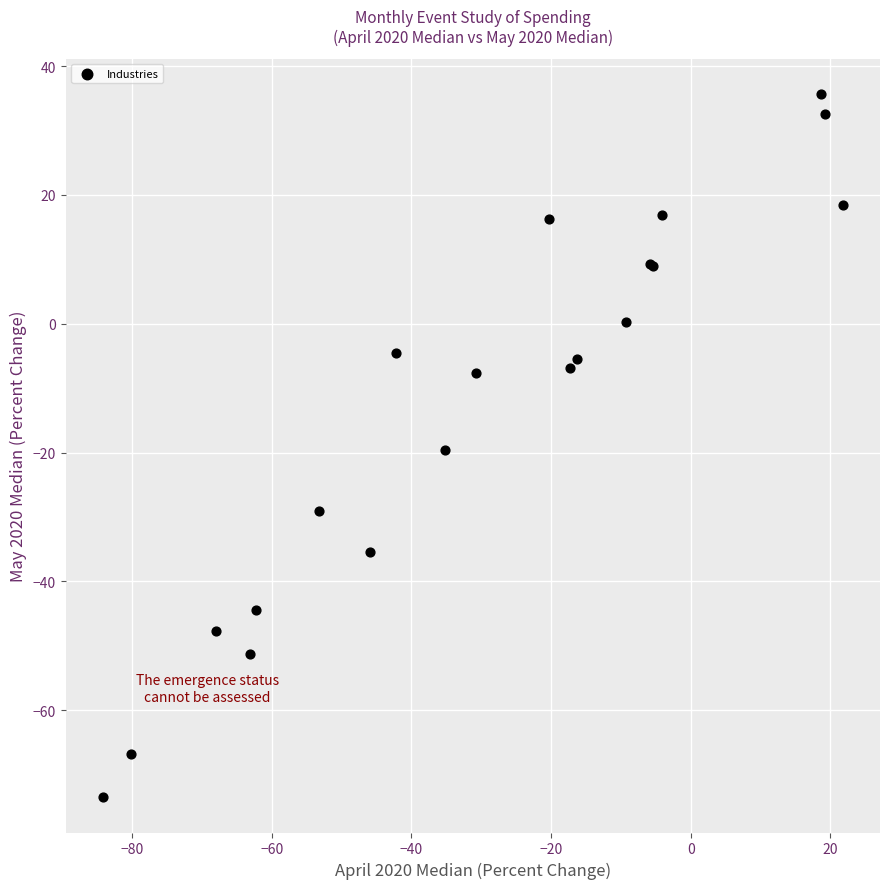

What Y value in the scatter plot is closest to -18?

-19.6